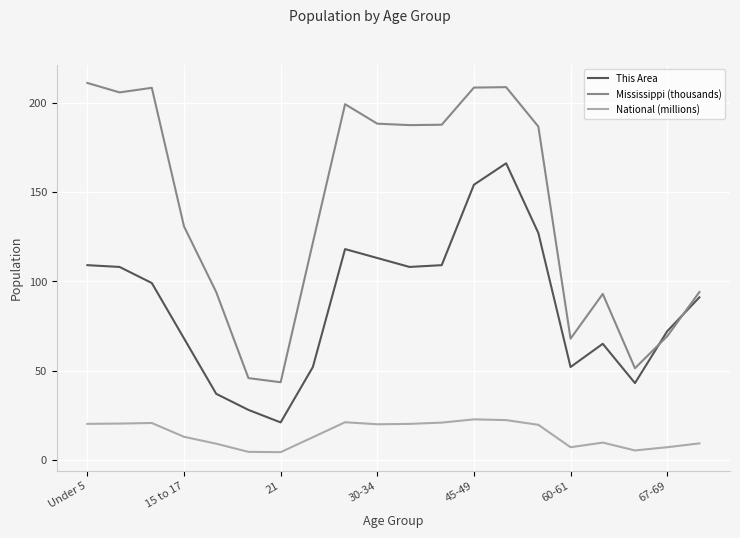

Which series has the largest total across all categories?

Mississippi (thousands)